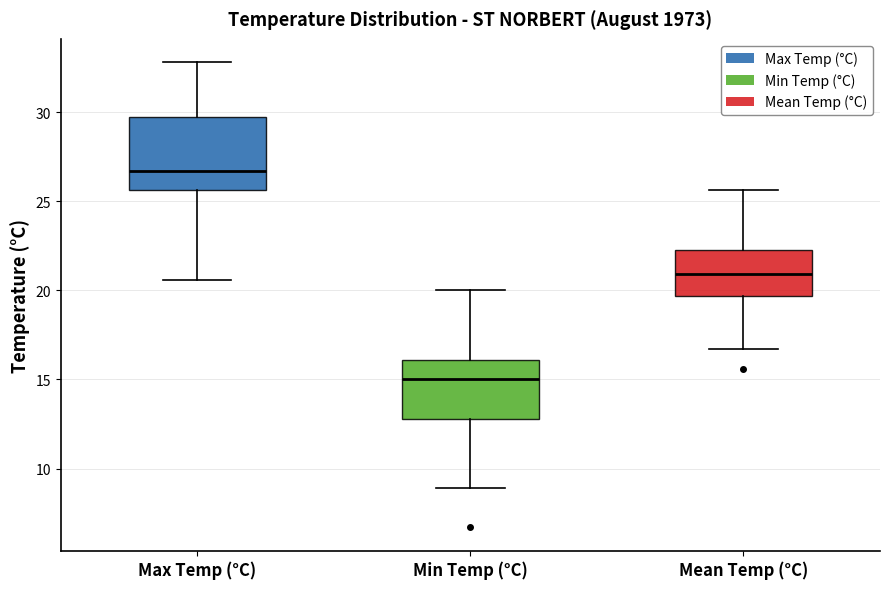

Reading left to right, read every box against the y-axis: the position of its median line, the range the box covers, and the ends of its whiskers. The values are not printed on the chart, so give them approximately, as read against the axis.

Max Temp (°C): median 26.5, box 25.5 to 29.5, whiskers 20.5 to 33.0
Min Temp (°C): median 15.0, box 13.0 to 16.0, whiskers 9.0 to 20.0
Mean Temp (°C): median 21.0, box 19.5 to 22.5, whiskers 16.5 to 25.5